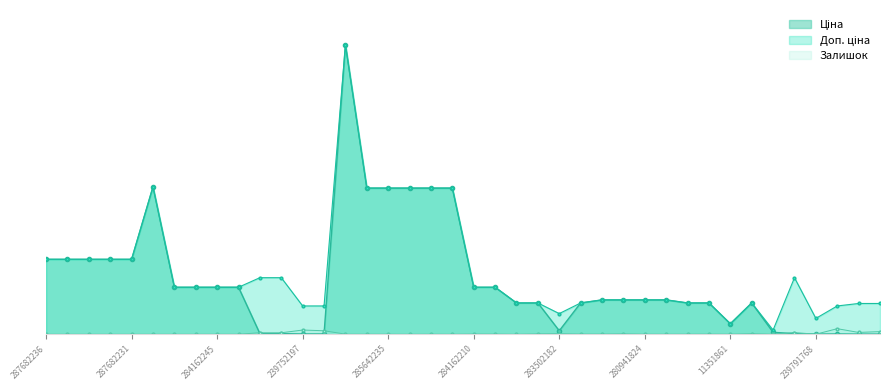

What is the sum of the Доп. ціна values at 11351861 and 264321816?

2943.0